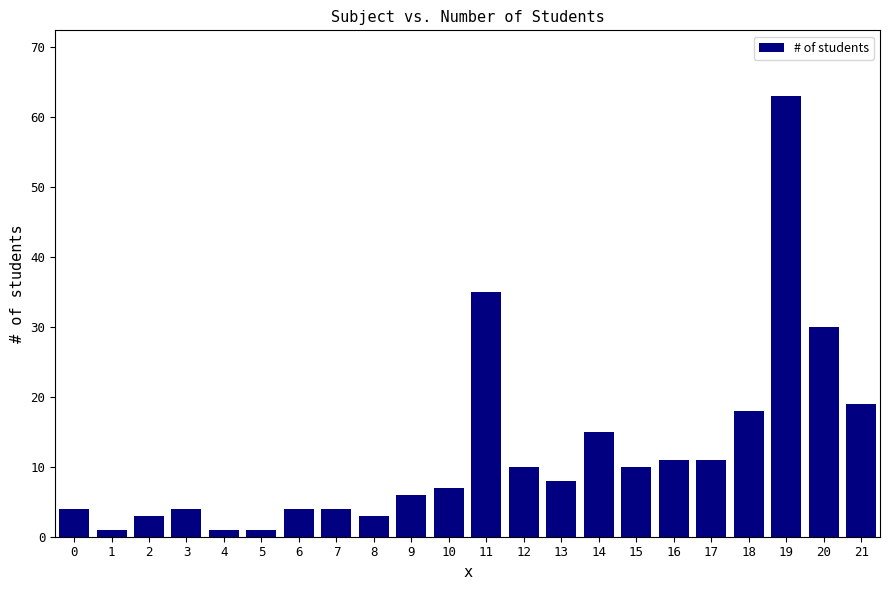

True or false: the data shows 43 at 20.

False